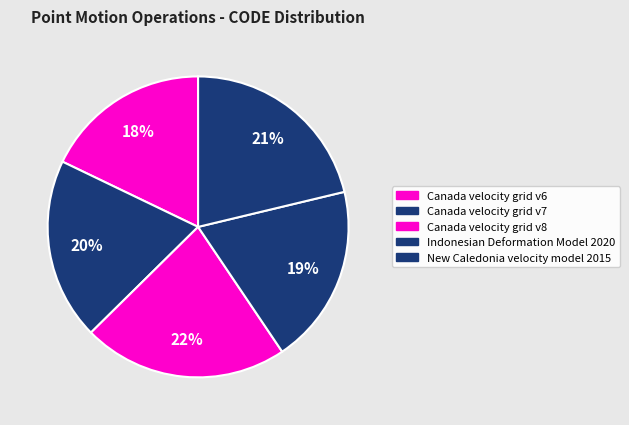

Is there a majority slice in this chart?

No